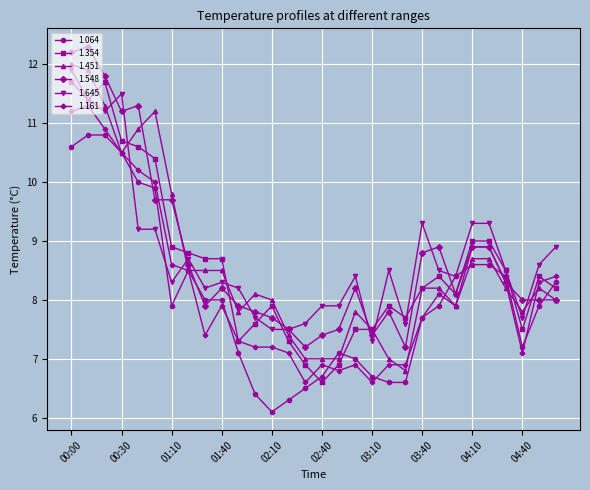

What is the average value of the 1.064 series?

8.0